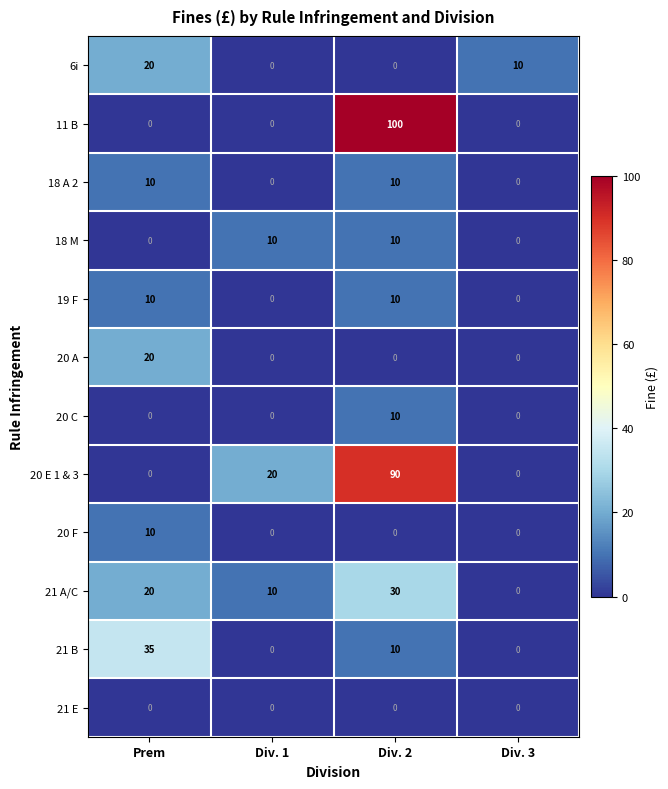

What is the total value across all series at Div. 1?

40